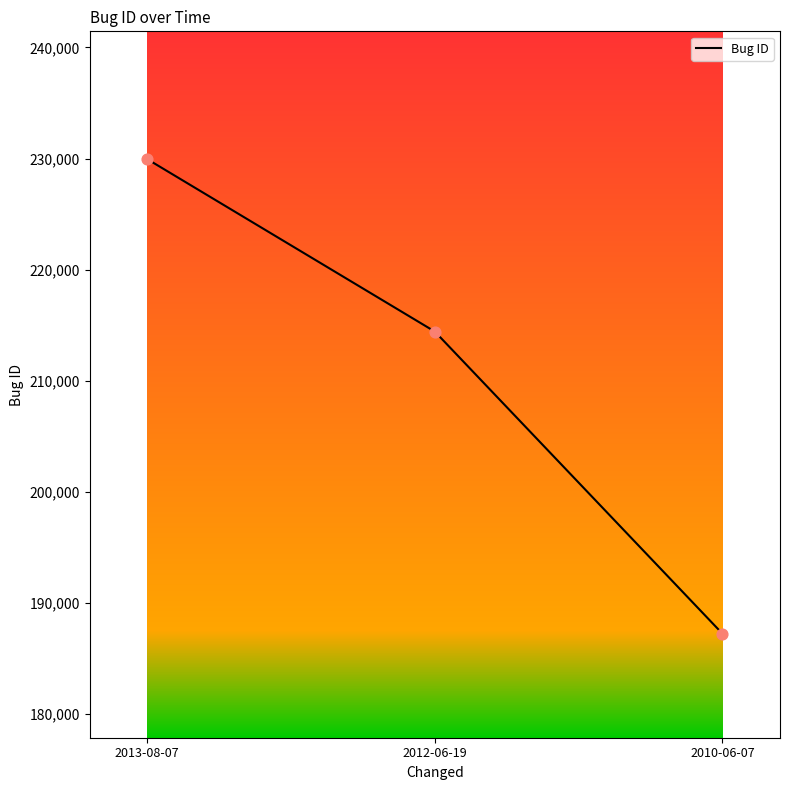

Between 2013-08-07 and 2010-06-07, which is larger?

2013-08-07